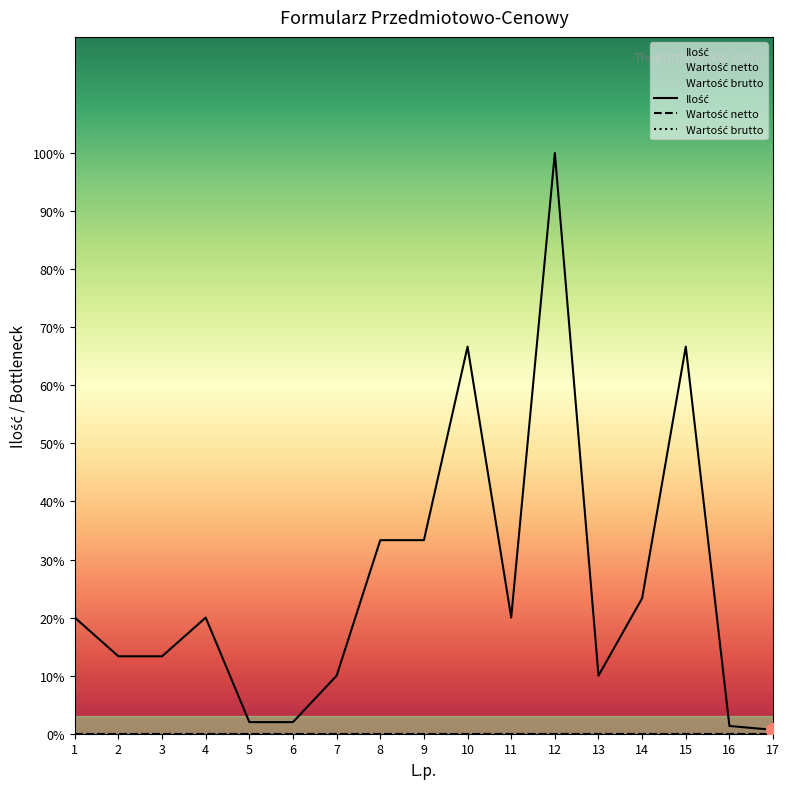

Is the value of Wartość brutto at 9 greater than the value of Wartość netto at 15?

No